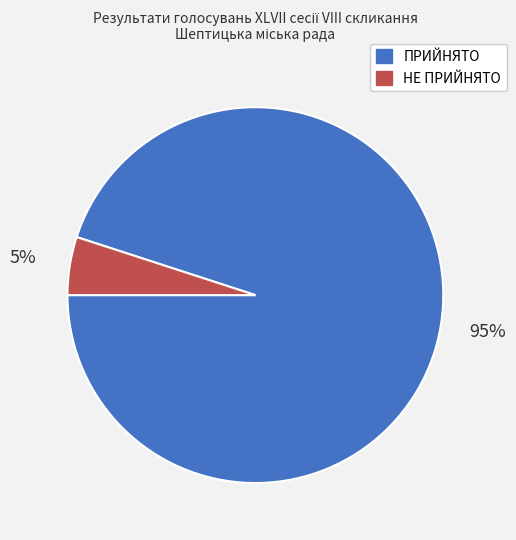

Count the number of slices in the pie.

2